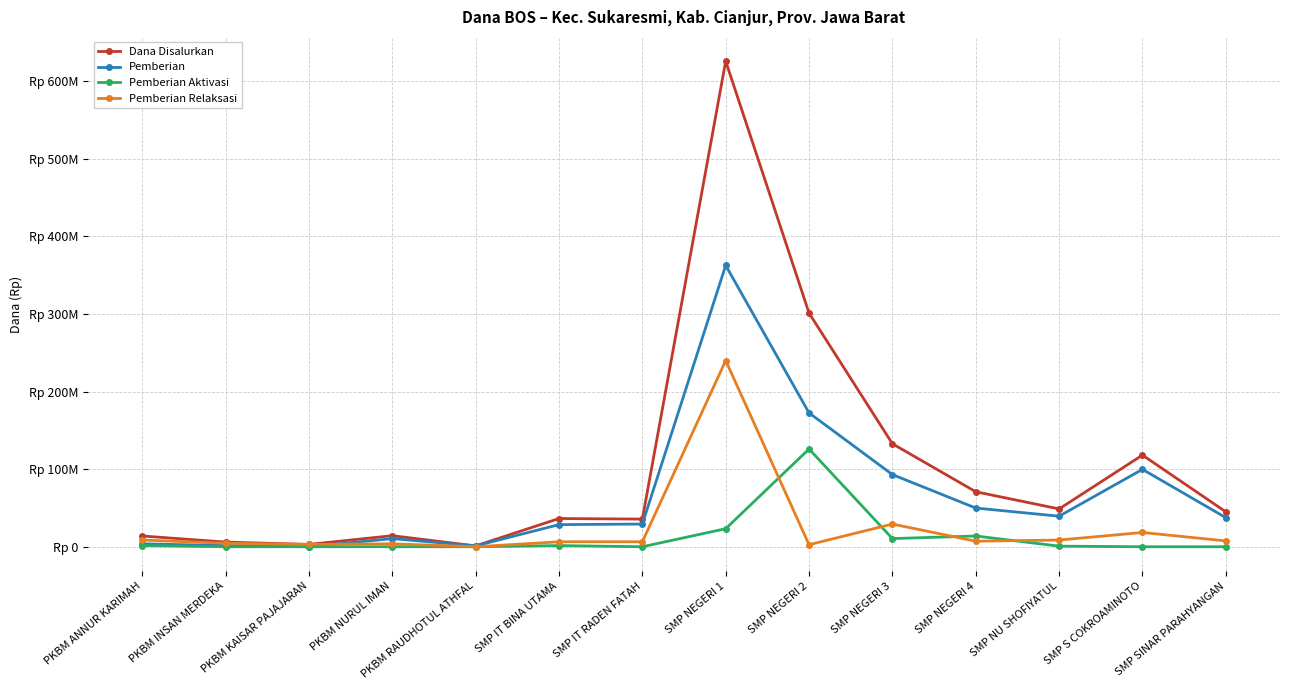

Where is the first local minimum for Pemberian Relaksasi?

PKBM KAISAR PAJAJARAN